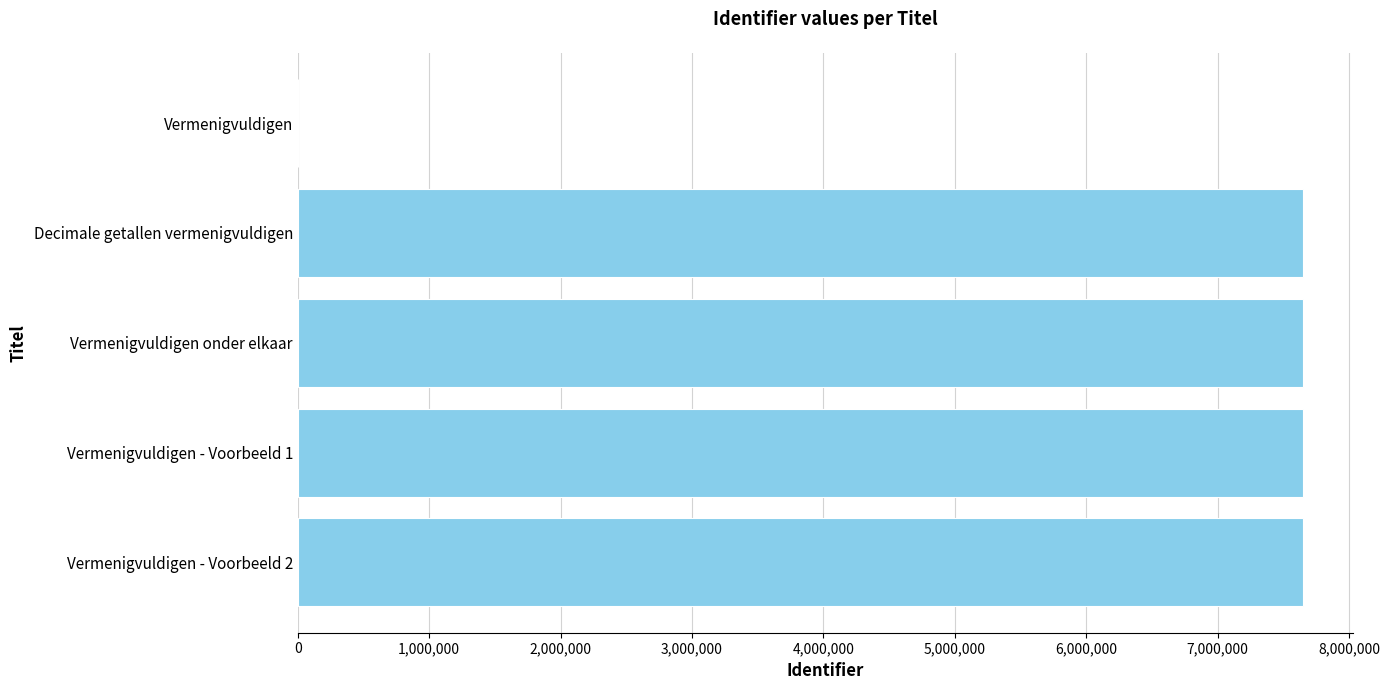

True or false: the data shows 0 at Vermenigvuldigen.

True